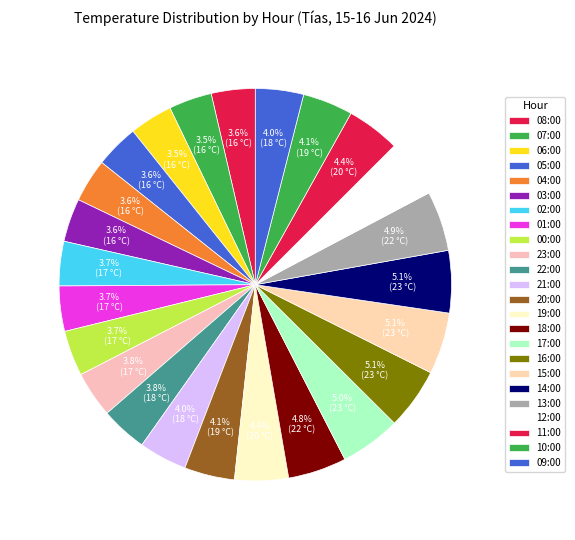

Is 07:00 the majority of the pie?

No